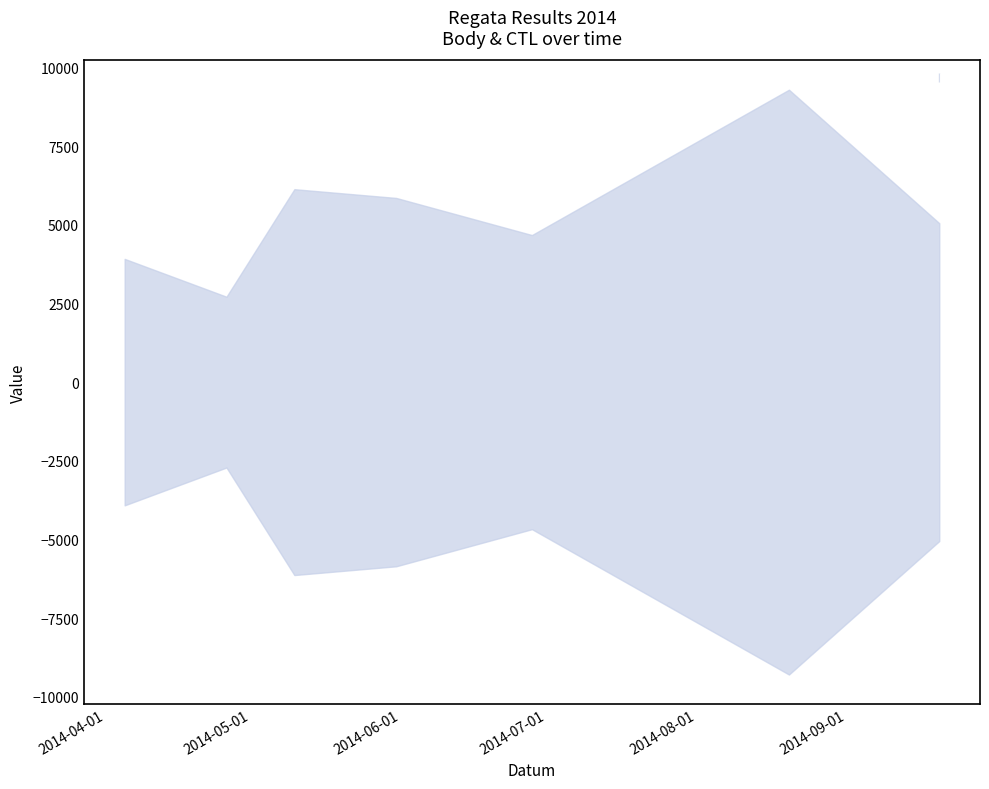

What is the difference between the values at 2014-06-28 and 2014-08-20?

4617